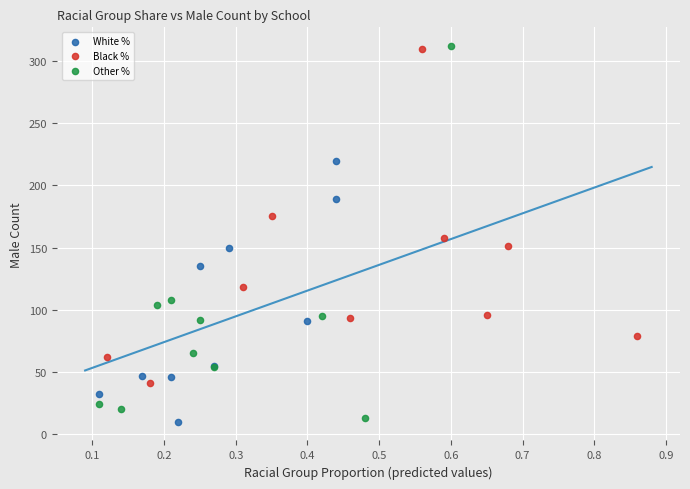

Which series has the widest spread of Y values?

Other %